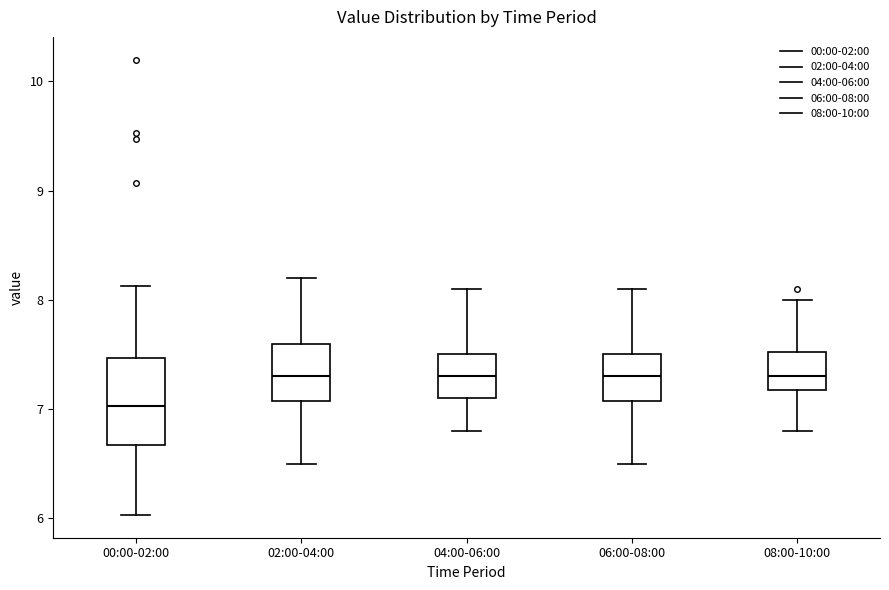

Reading left to right, transcribe this box plot: for each box, give where its median line is, the range the box spans, and where its two whiskers end, as read against the y-axis. The values are not printed on the chart, so give them approximately, as read against the axis.

00:00-02:00: median 7.0, box 6.7 to 7.5, whiskers 6.0 to 8.1
02:00-04:00: median 7.3, box 7.1 to 7.6, whiskers 6.5 to 8.2
04:00-06:00: median 7.3, box 7.1 to 7.5, whiskers 6.8 to 8.1
06:00-08:00: median 7.3, box 7.1 to 7.5, whiskers 6.5 to 8.1
08:00-10:00: median 7.3, box 7.2 to 7.5, whiskers 6.8 to 8.0